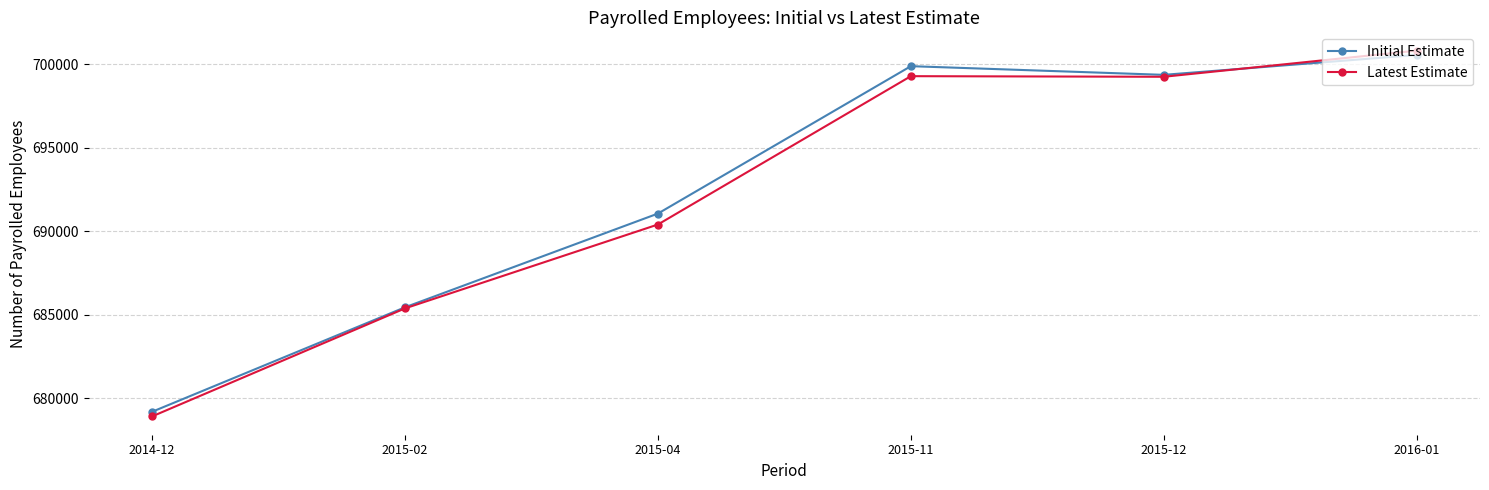

What are all the series names shown in the legend?

Initial Estimate, Latest Estimate